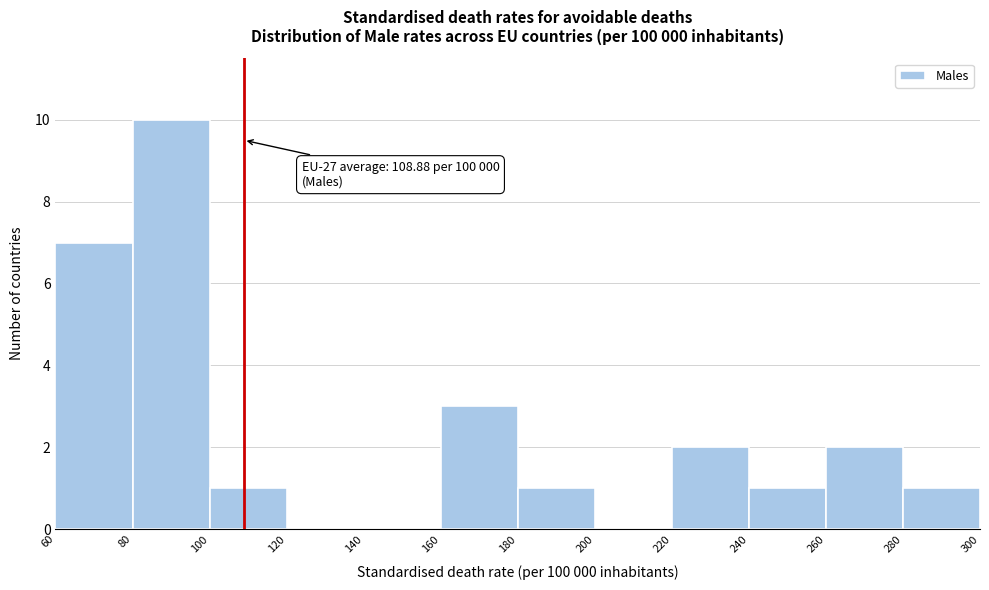

Over which range of the x-axis is the bar tallest?

80 to 100